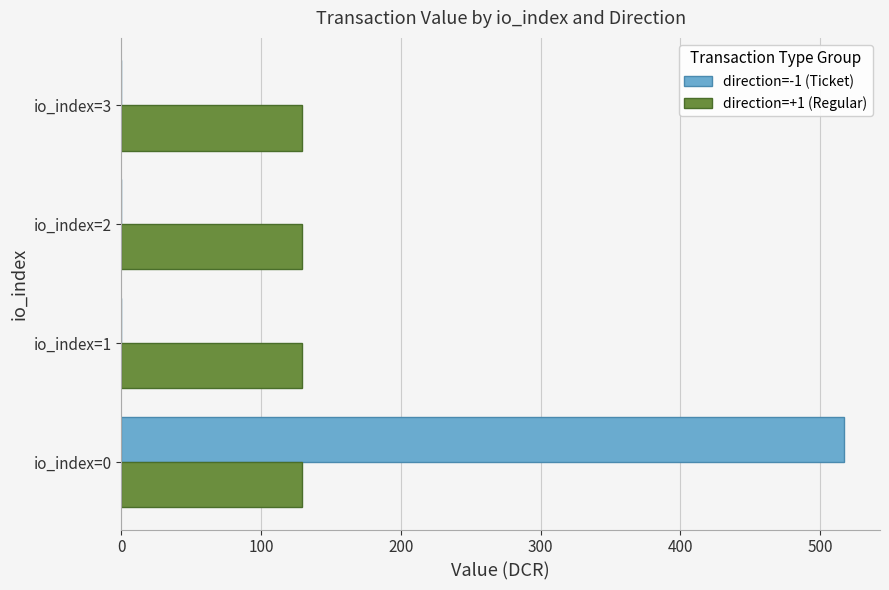

What is the total value across all series at io_index=1?

129.3